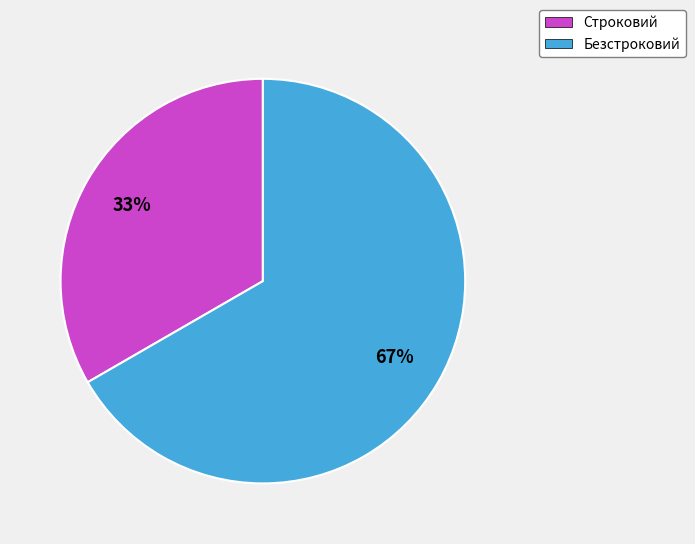

To the nearest percent, what is the combined percentage of Строковий and Безстроковий?

100%